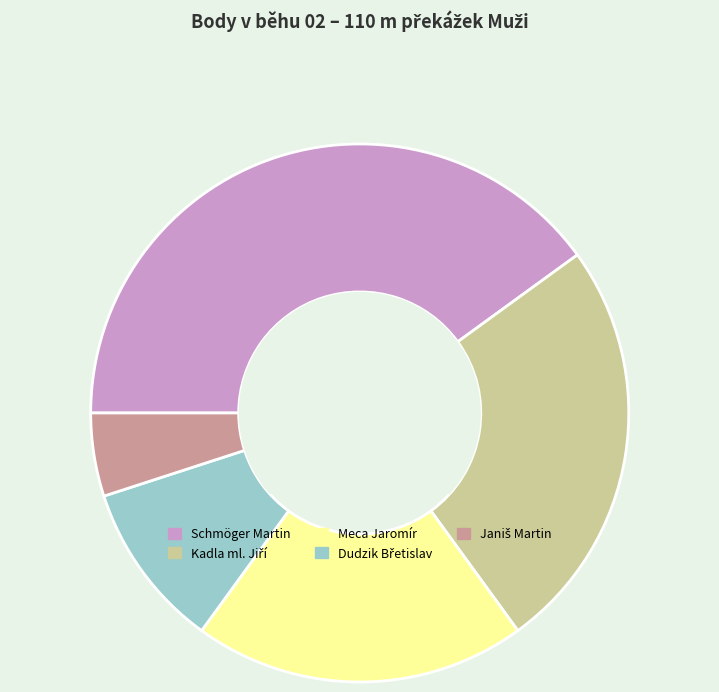

Does any single category account for the majority?

No